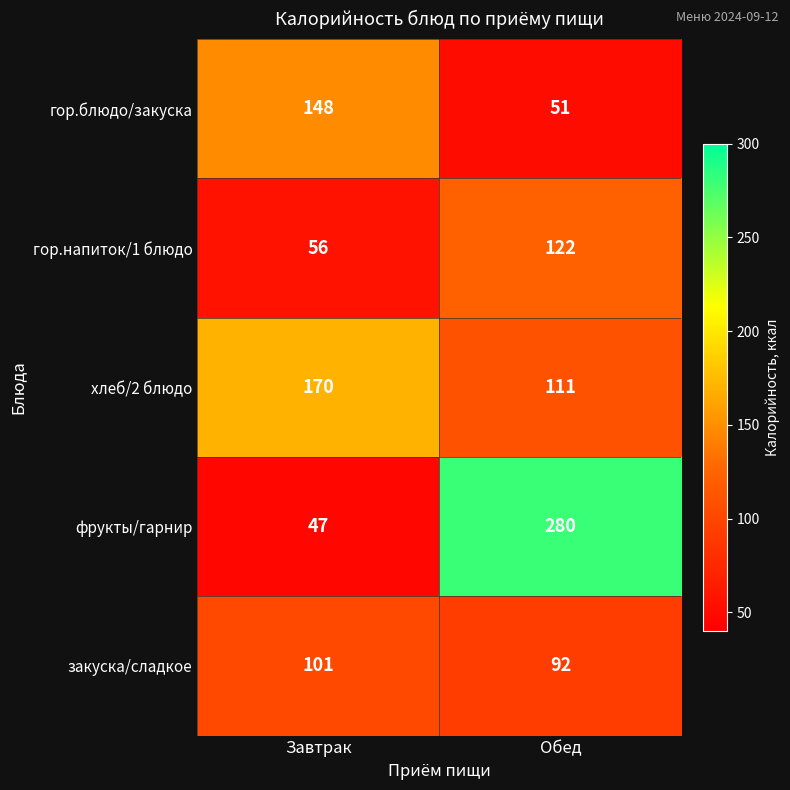

What is the difference between the гор.блюдо/закуска values at Завтрак and Обед?

97